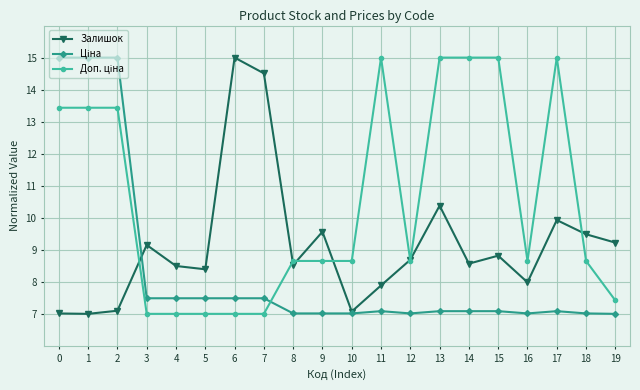

What is the total value across all series at 16?

23.6